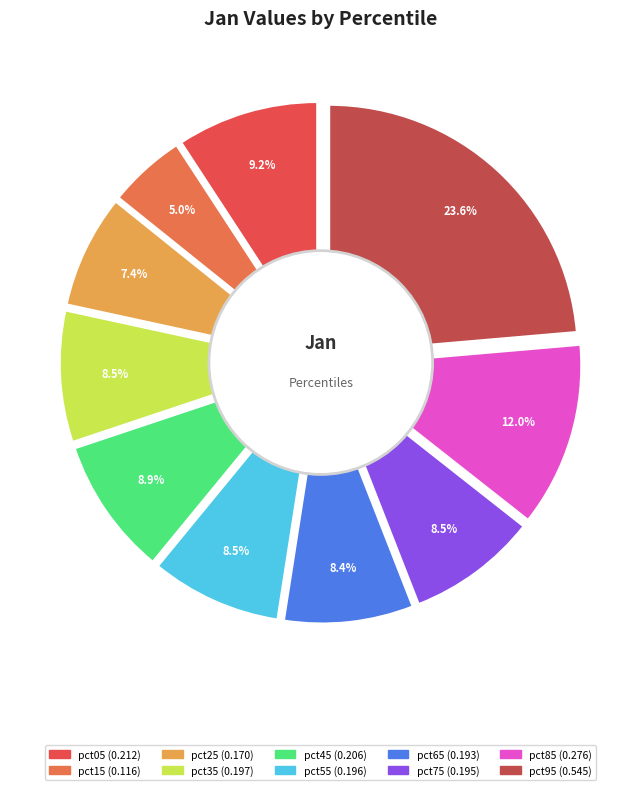

Is the sum of pct95 and pct45 greater than half?

No